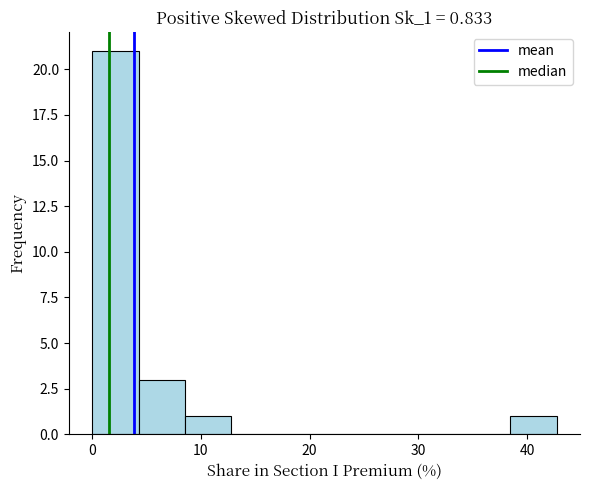

Over which range of the x-axis is the bar tallest?

0 to 4